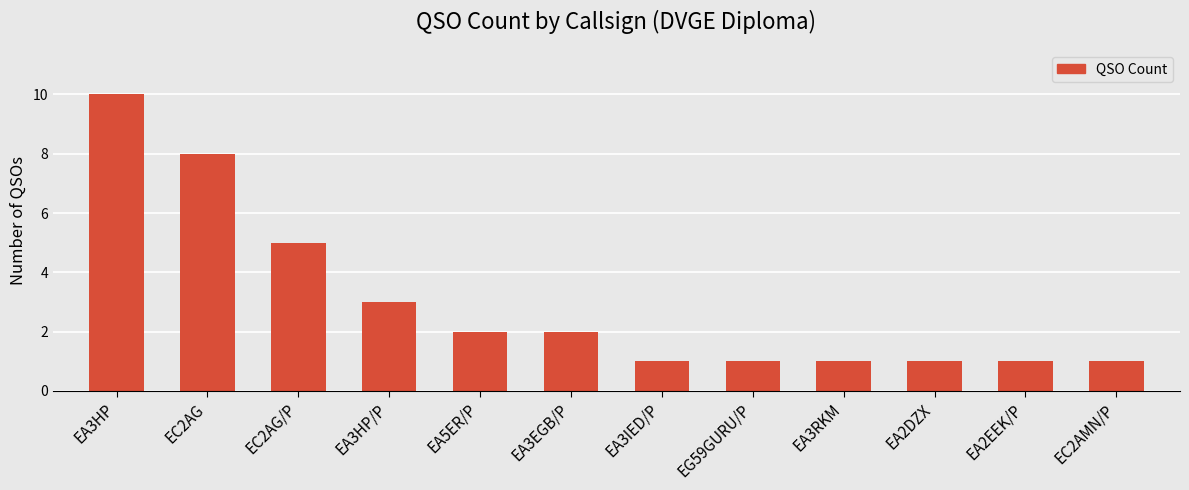

The chart shows a value of 1 at EC2AMN/P. True or false?

True